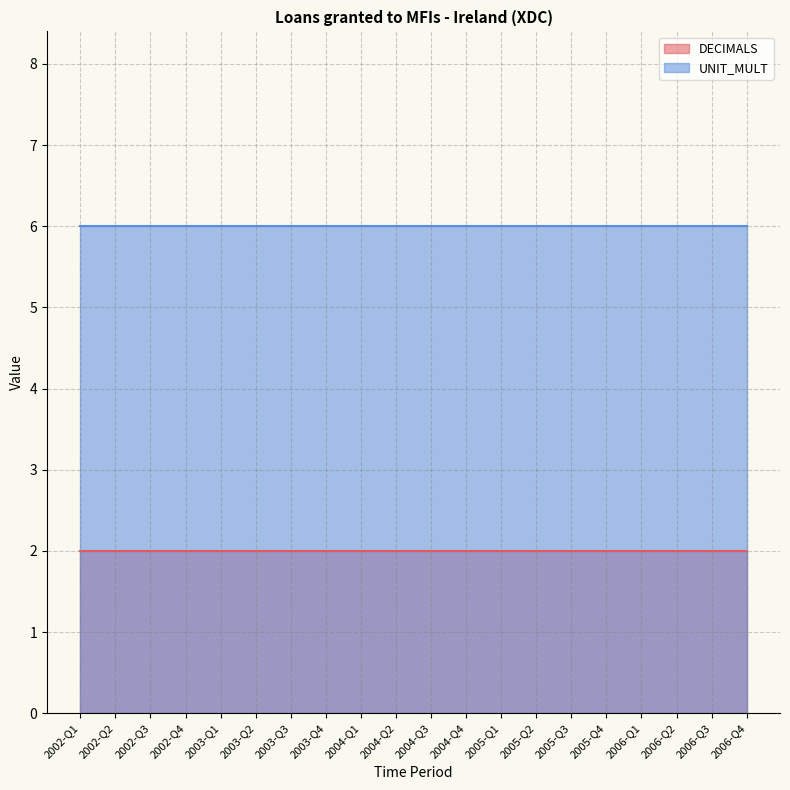

At which category is the sum across all series the highest?

2002-Q1